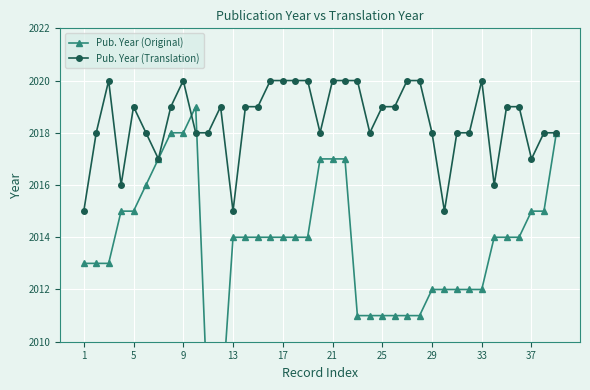

How many categories are shown in the chart?

39